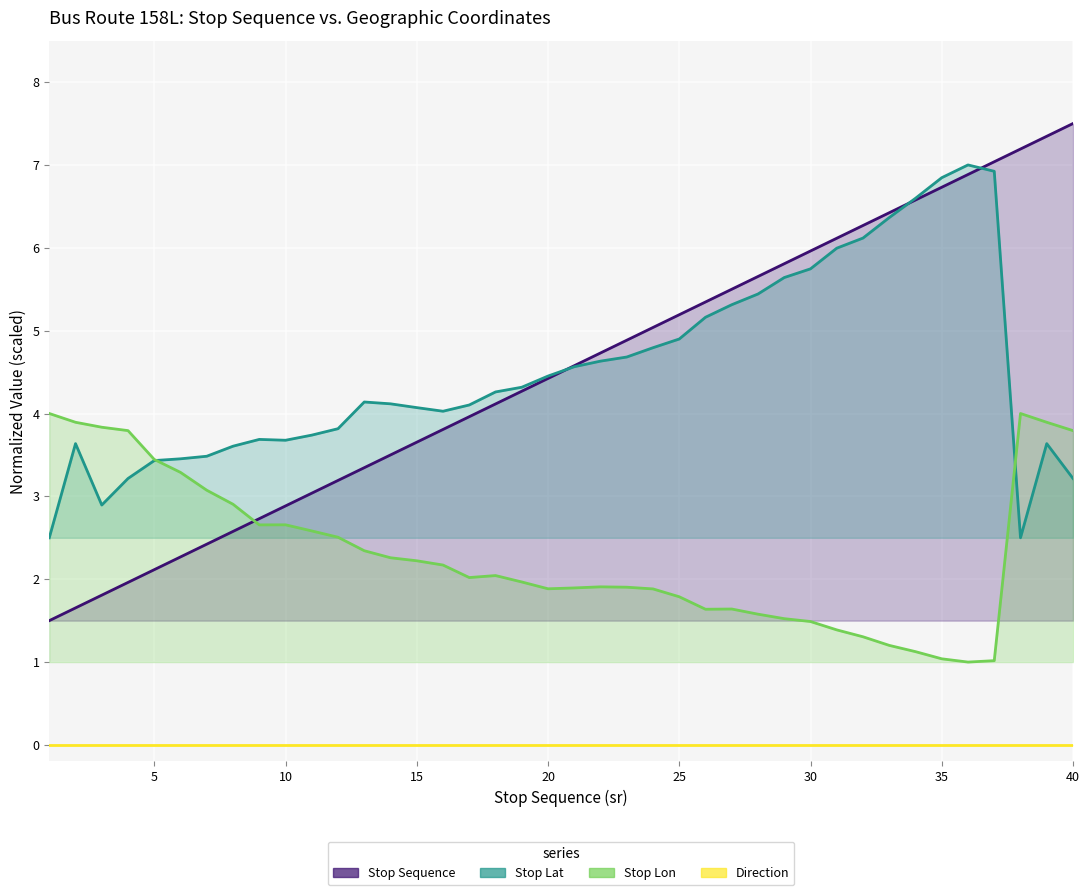

How many data points does each series have?

40